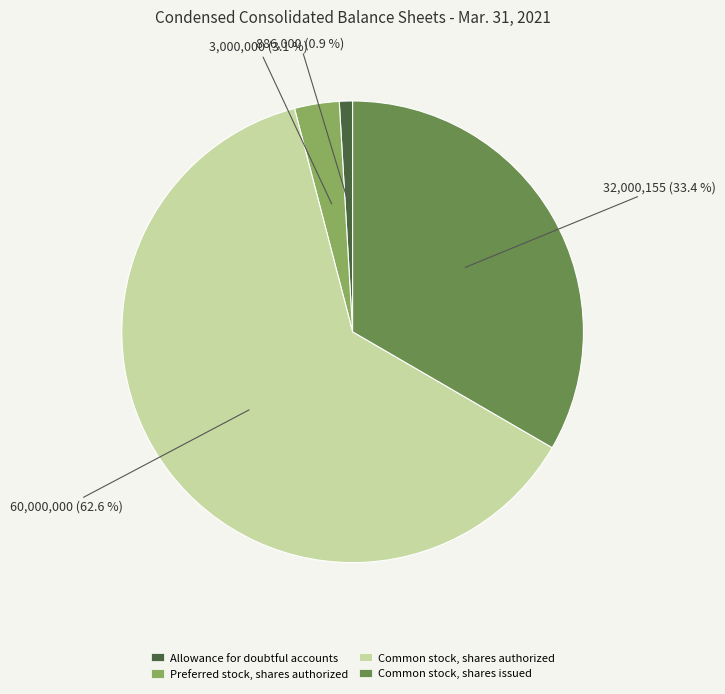

Which category accounts for the majority?

Common stock, shares authorized